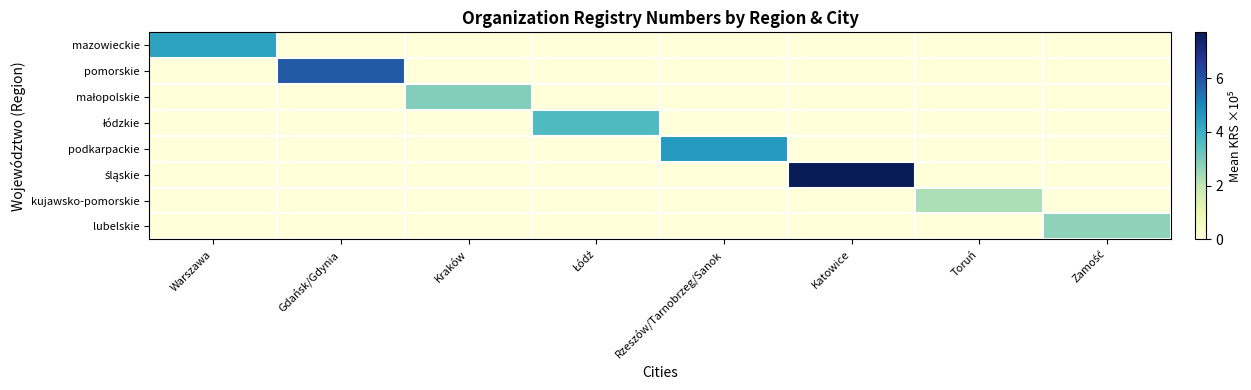

At which category is the sum across all series the highest?

Katowice